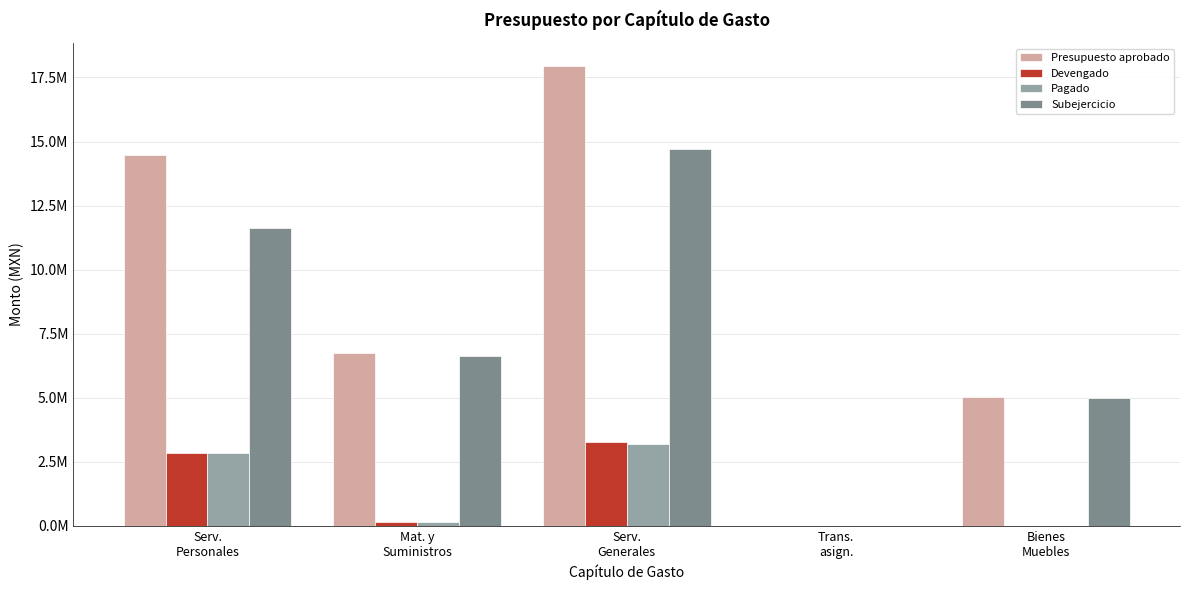

Are the bars horizontal?

No